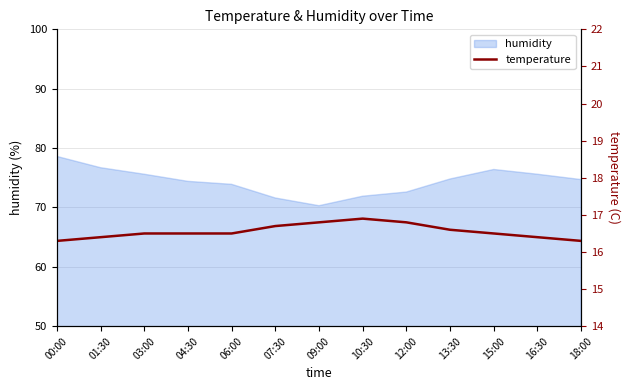

What is the sum of all values?

215.2